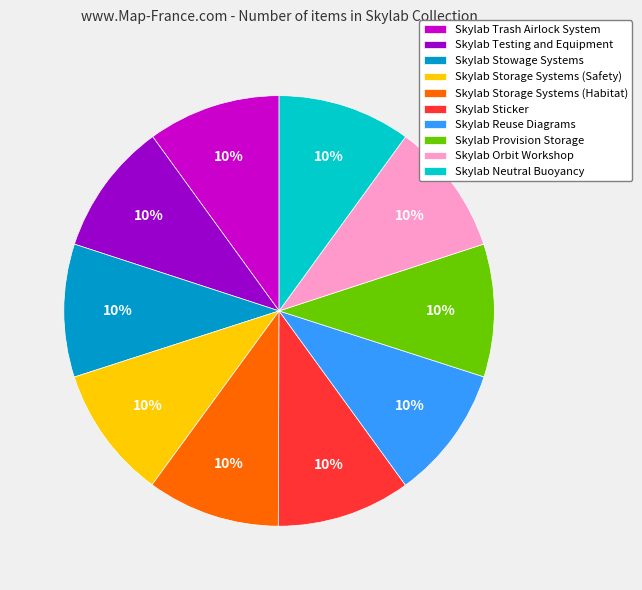

What is the ratio of the value at Skylab Stowage Systems to the value at Skylab Trash Airlock System?

1.0